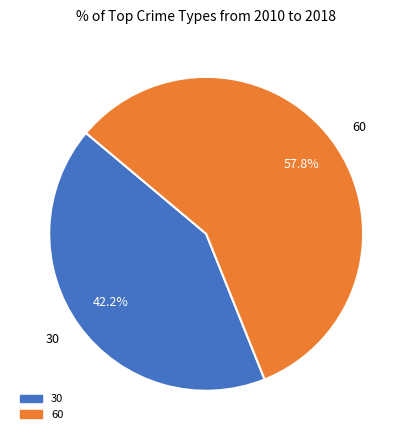

To the nearest percent, what percentage of the pie is 60?

58%